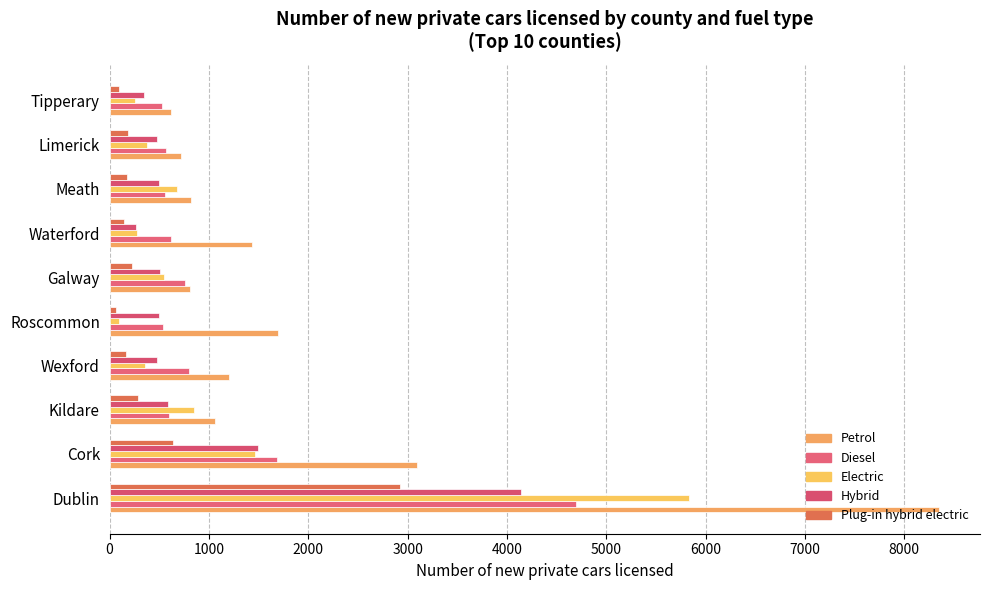

Which series has the largest total across all categories?

Petrol